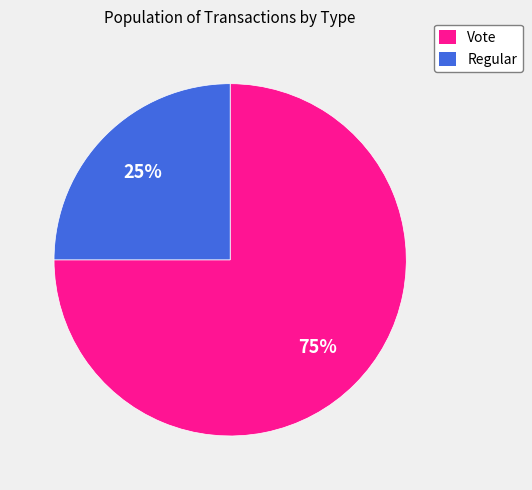

Count the number of slices in the pie.

2